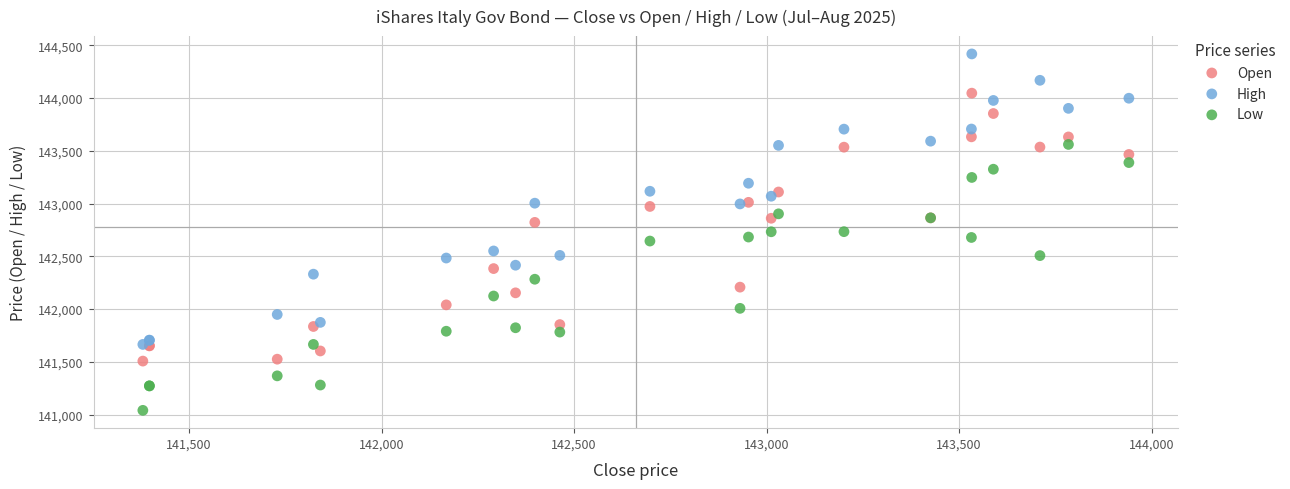

What are all the series names shown in the legend?

Open, High, Low